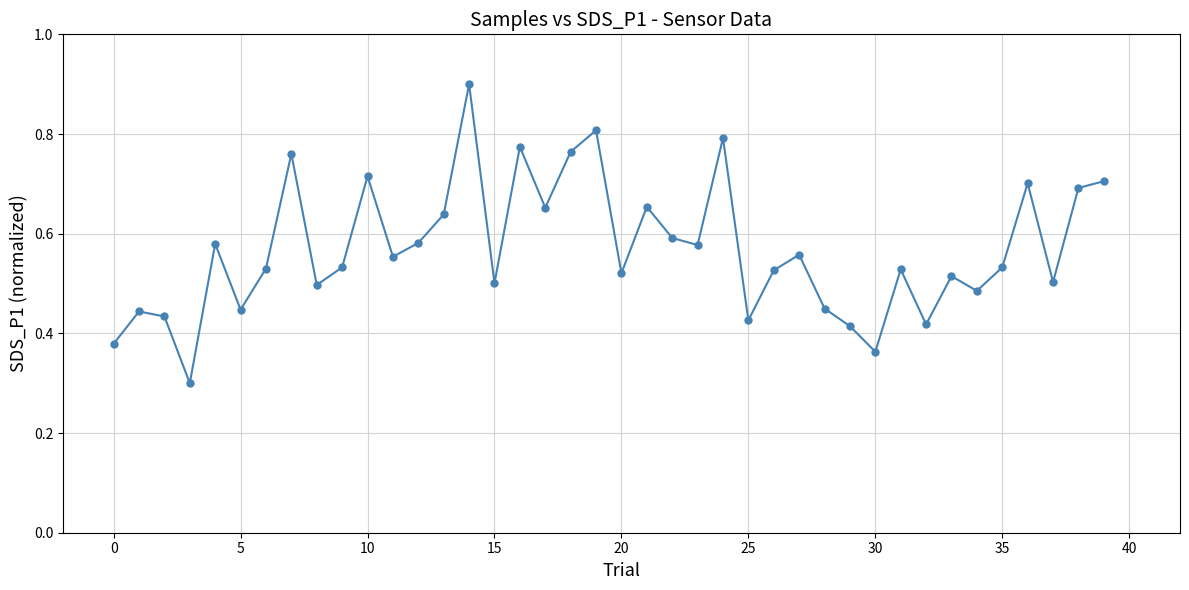

What is the sum of all values?

22.7